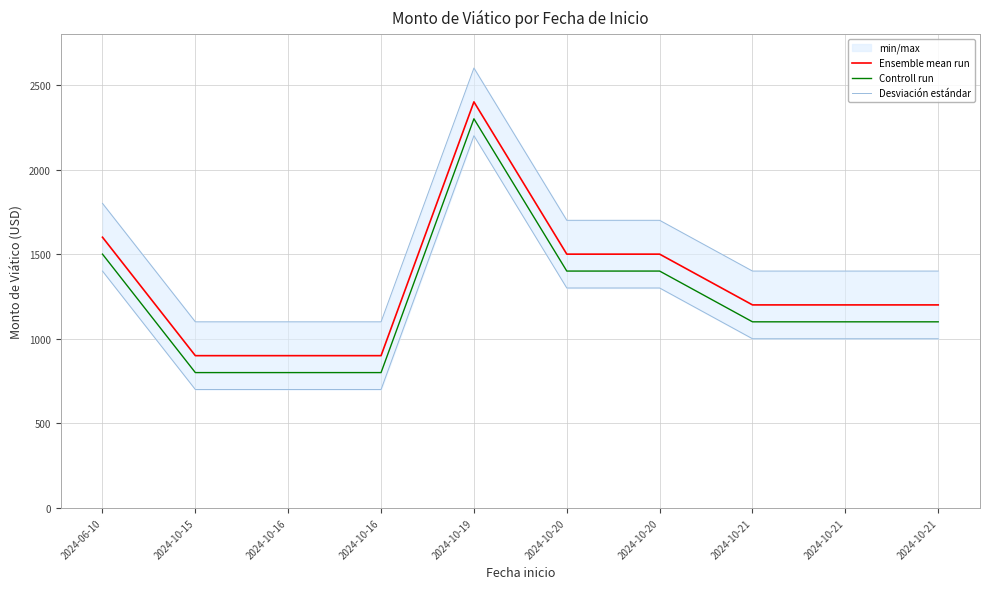

What is the sum of the Ensemble mean run values at 2024-10-20 and 2024-10-16?

2400